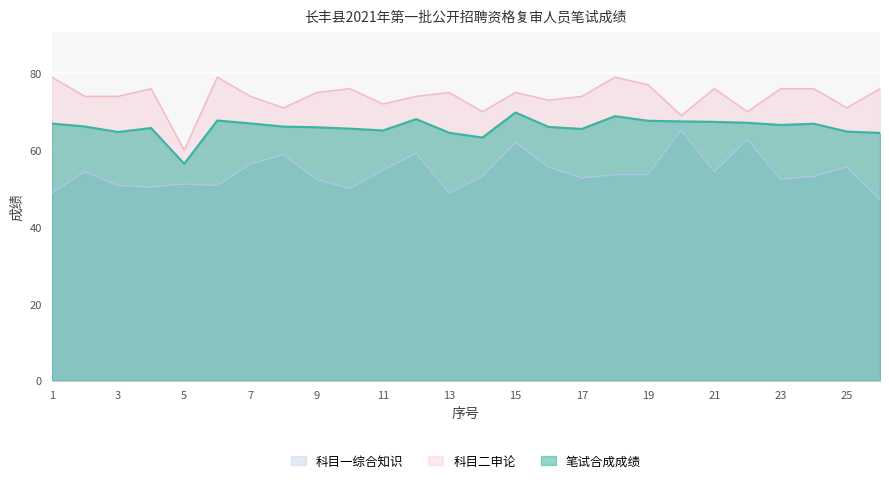

At which category is the sum across all series the highest?

15